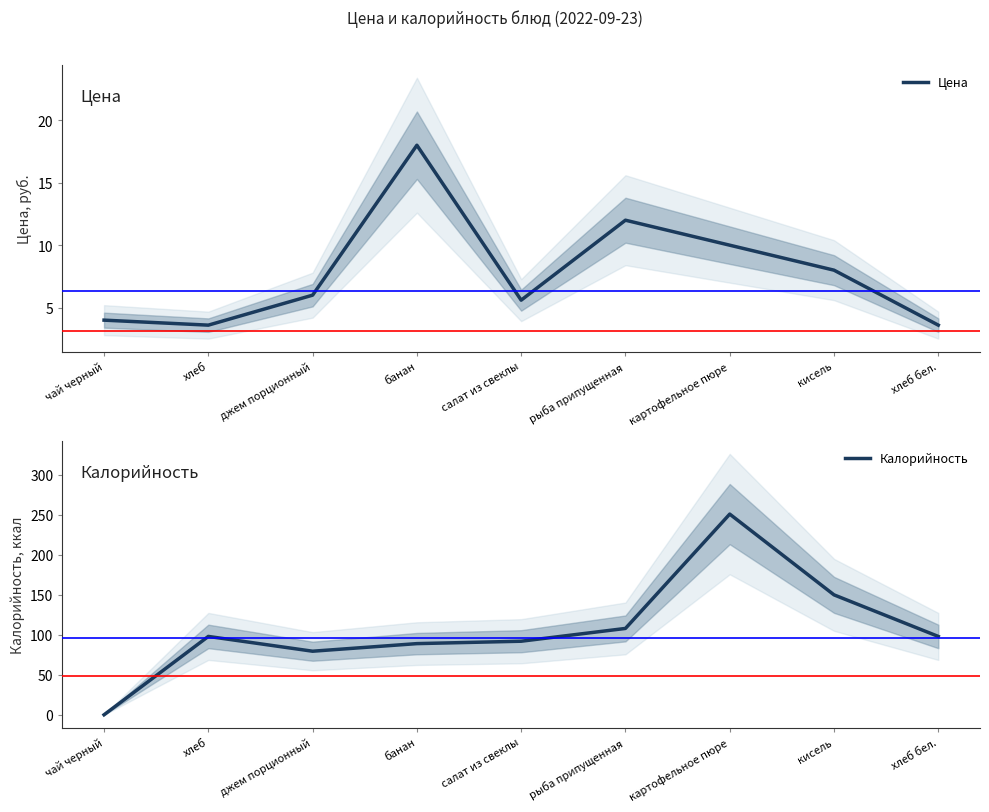

The value of Калорийность at рыба припущенная is 108.0. True or false?

True